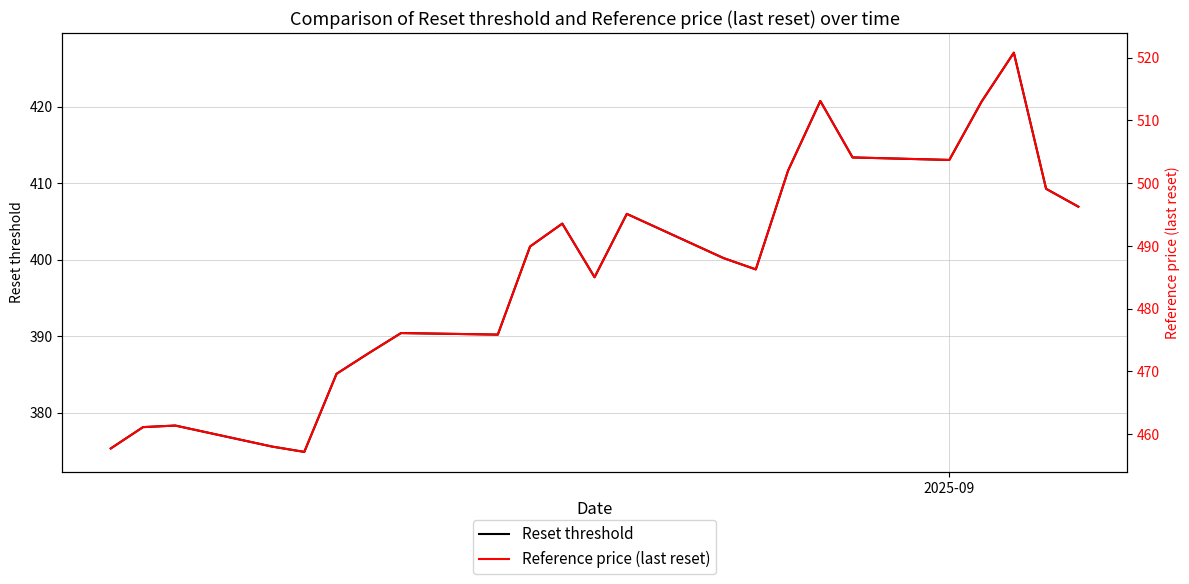

How many lines are shown in the chart?

2